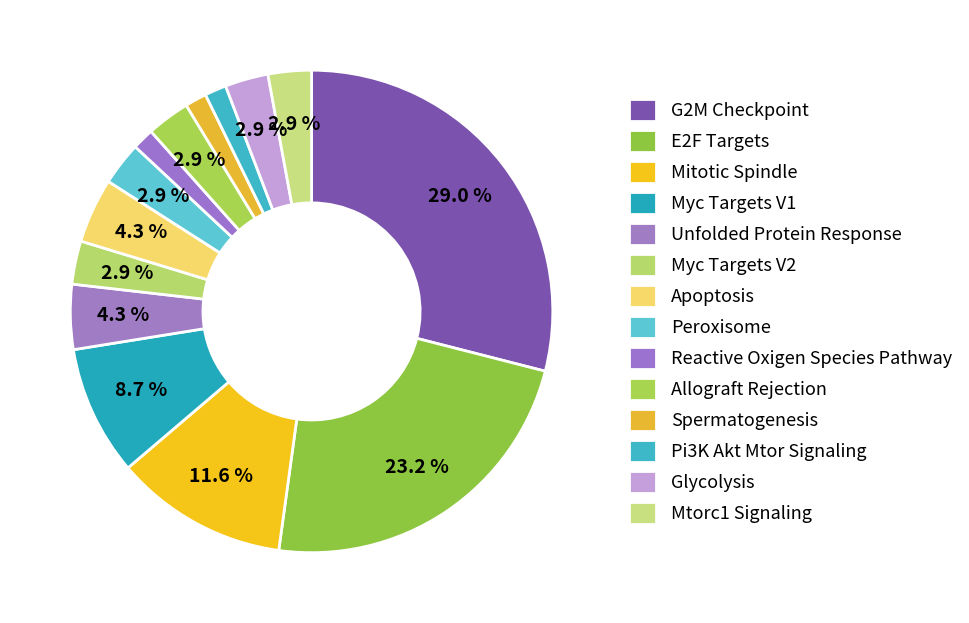

How many slices are in this pie chart?

14